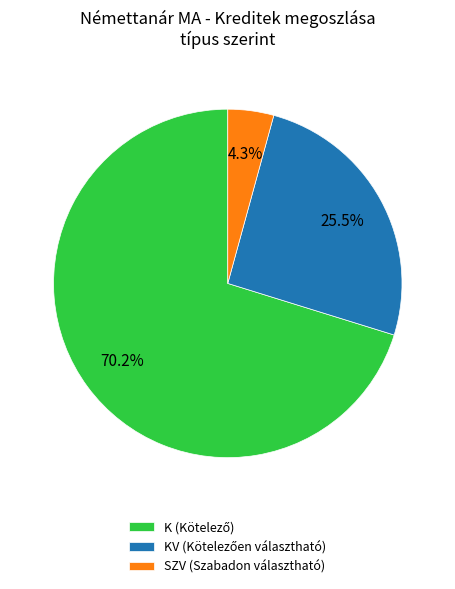

What portion of the pie excludes SZV (Szabadon választható)?

95.7%